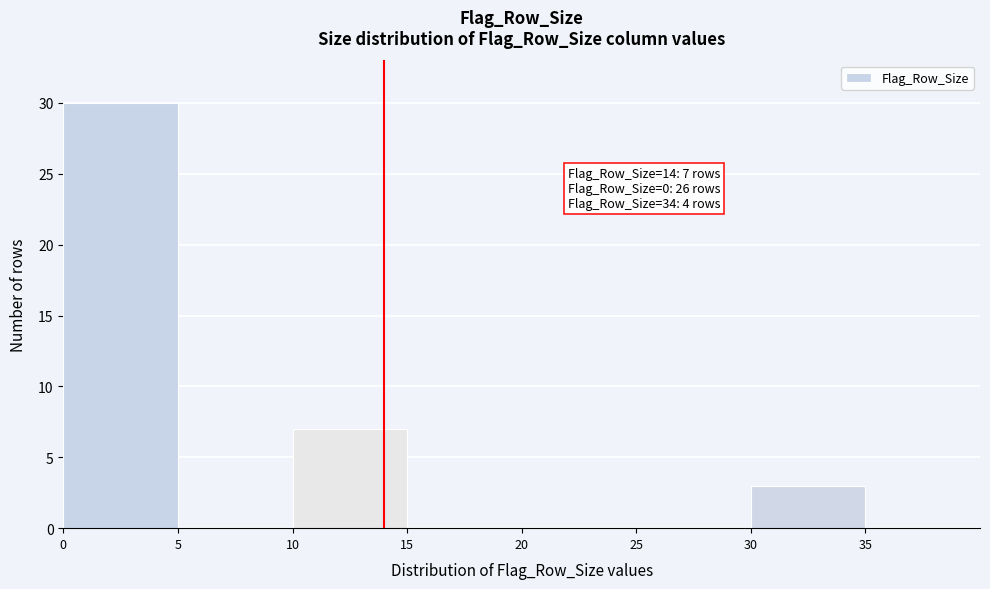

Over which range of the x-axis is the bar tallest?

0 to 5